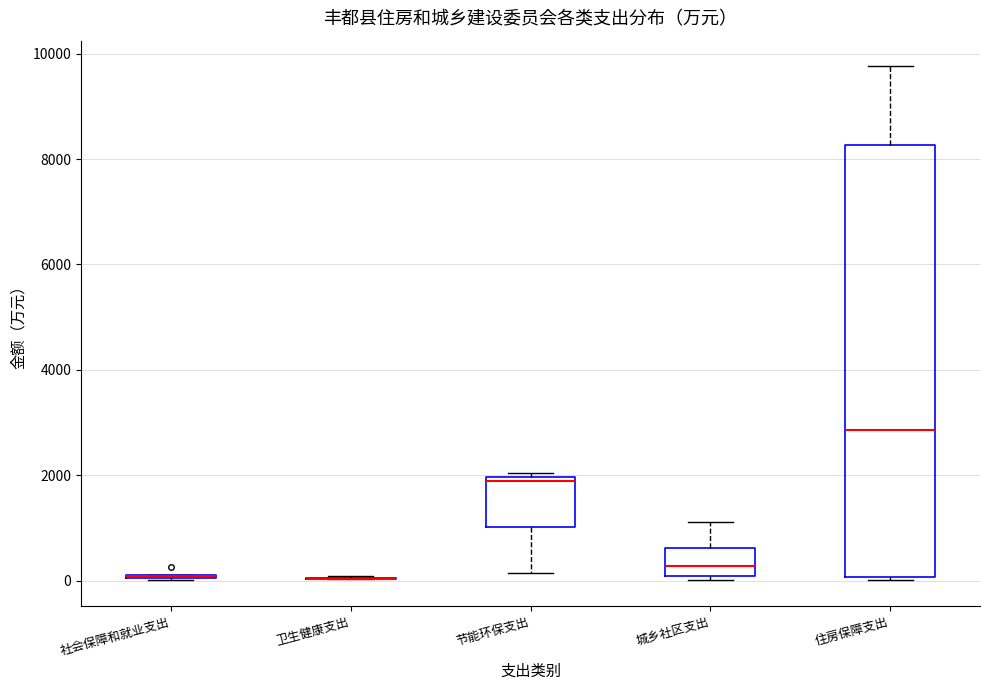

Reading left to right, read every box against the y-axis: the position of its median line, the range the box covers, and the ends of its whiskers. The values are not printed on the chart, so give them approximately, as read against the axis.

社会保障和就业支出: box collapsed to a line at 0, whiskers 0 to 200
卫生健康支出: box collapsed to a line at 0, whiskers 0 to 0
节能环保支出: median 1800, box 1000 to 2000, whiskers 200 to 2000 (just above the box's upper edge)
城乡社区支出: median 200, box 0 to 600, whiskers 0 (just below the box's lower edge) to 1200
住房保障支出: median 2800, box 0 to 8200, whiskers 0 (just below the box's lower edge) to 9800